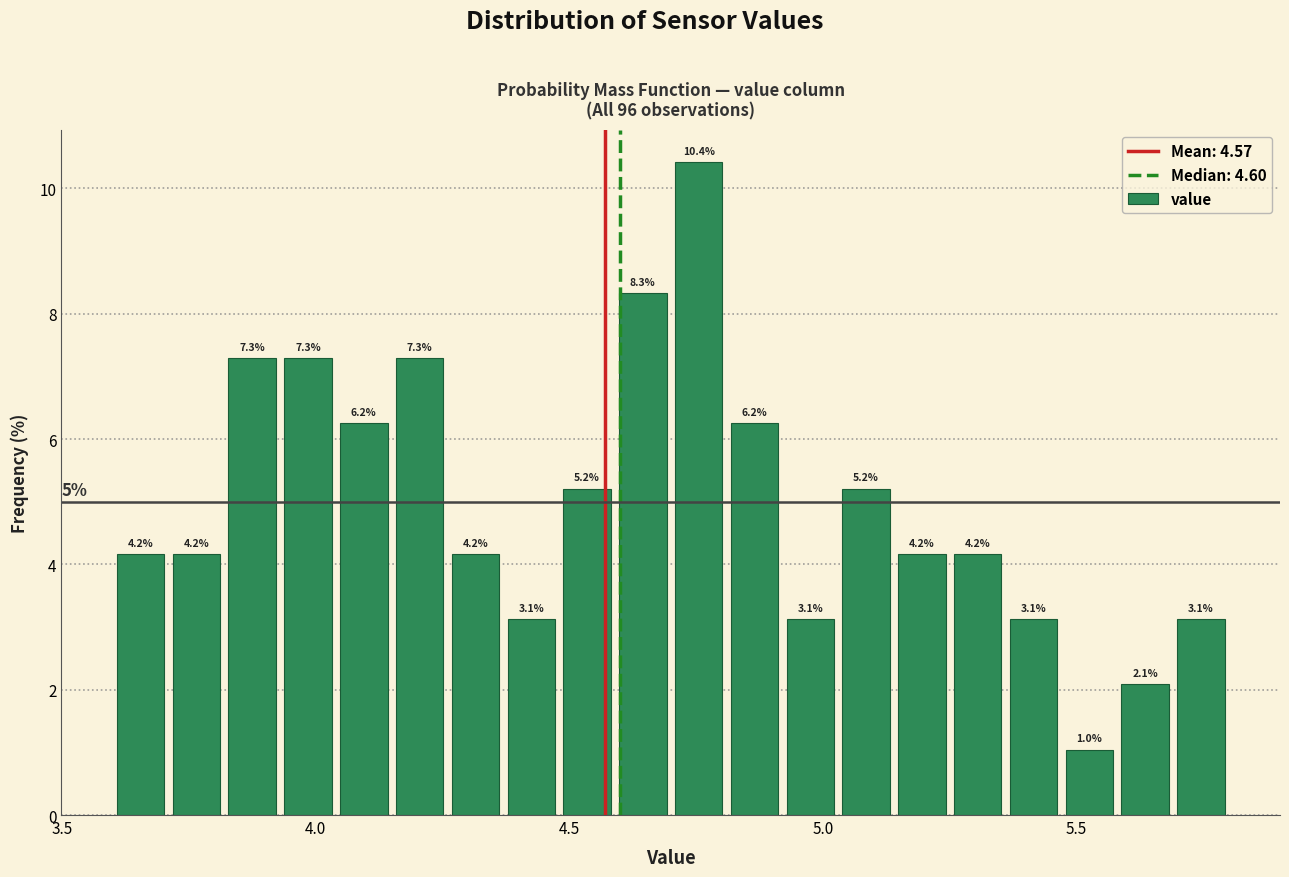

Around what value on the x-axis is the tallest bar? Give the approximate position of its centre, as read against the axis.

4.75